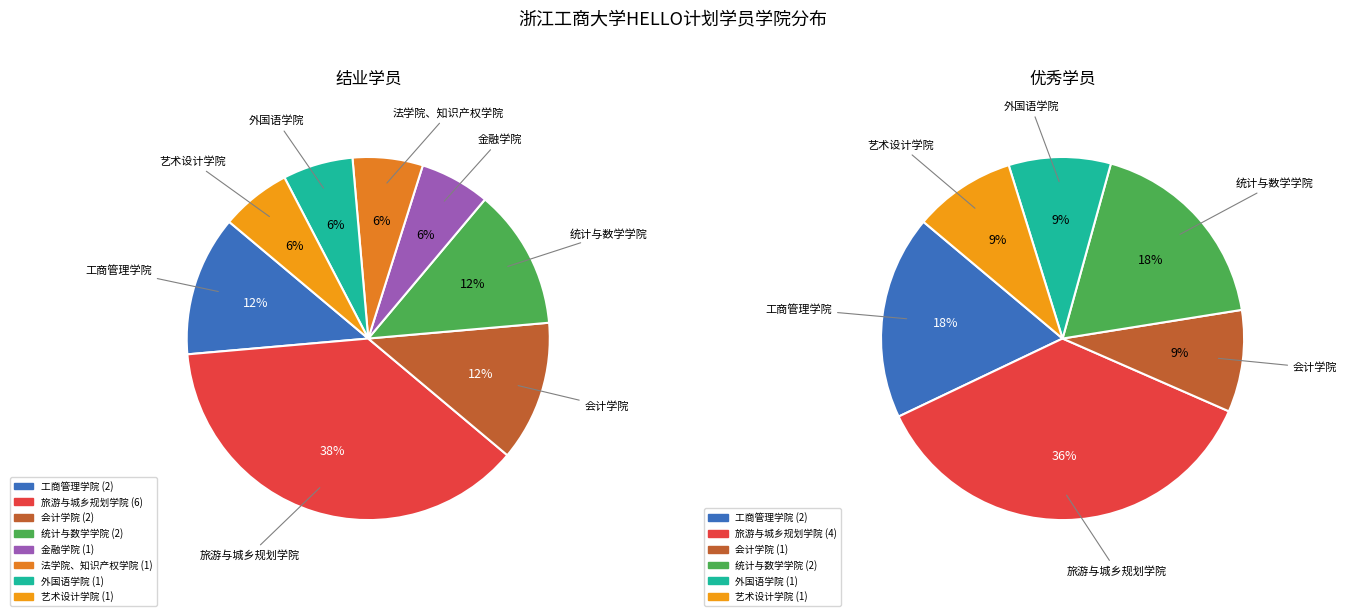

Rank the categories by value from highest to lowest.

旅游与城乡规划学院, 工商管理学院, 会计学院, 统计与数学学院, 金融学院, 法学院、知识产权学院, 外国语学院, 艺术设计学院